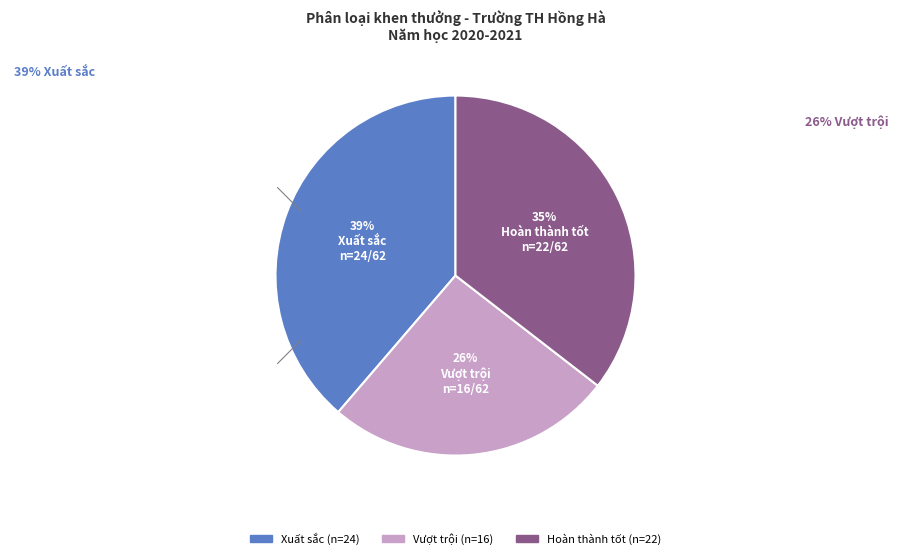

Does any single category account for the majority?

No